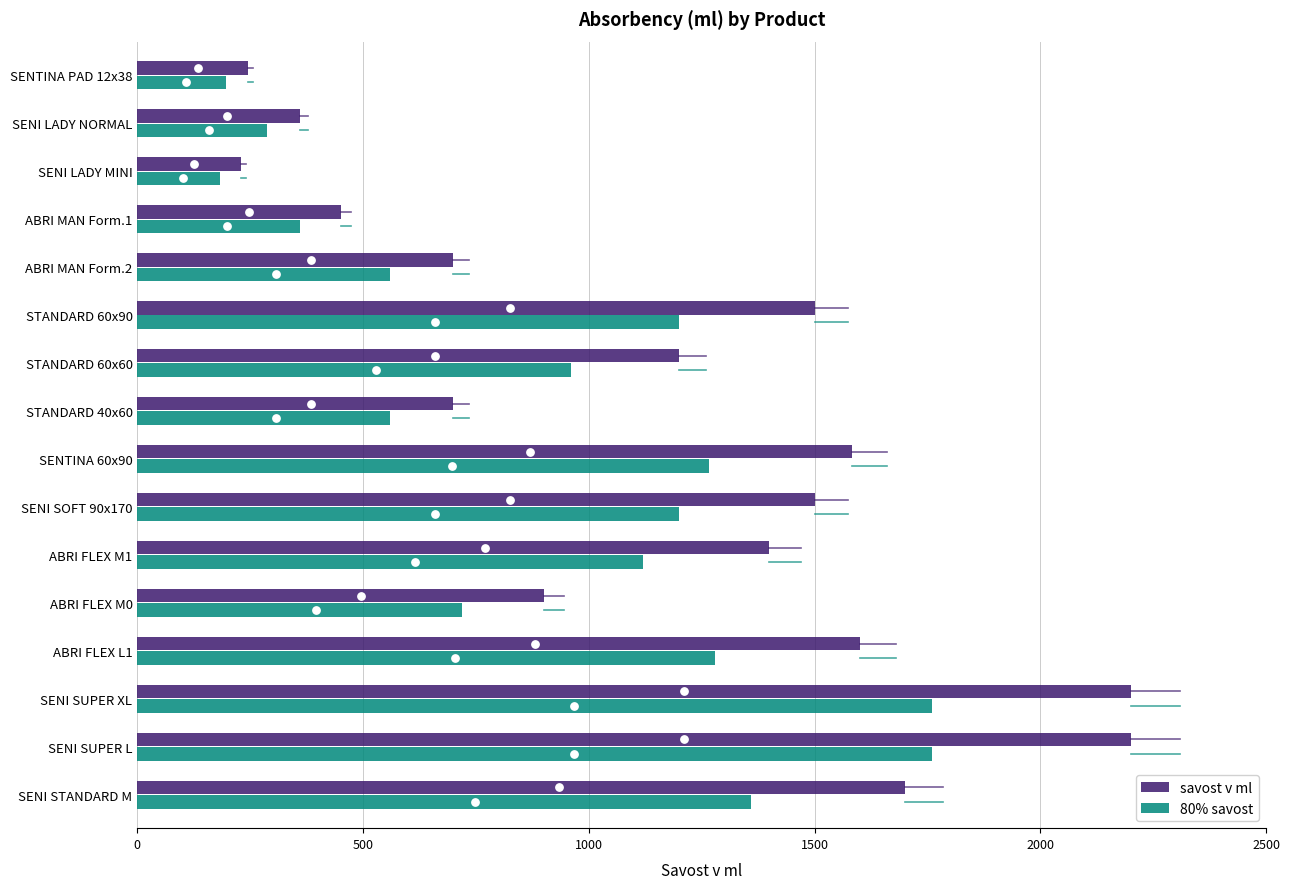

Which series reaches the maximum Y coordinate?

savost v ml